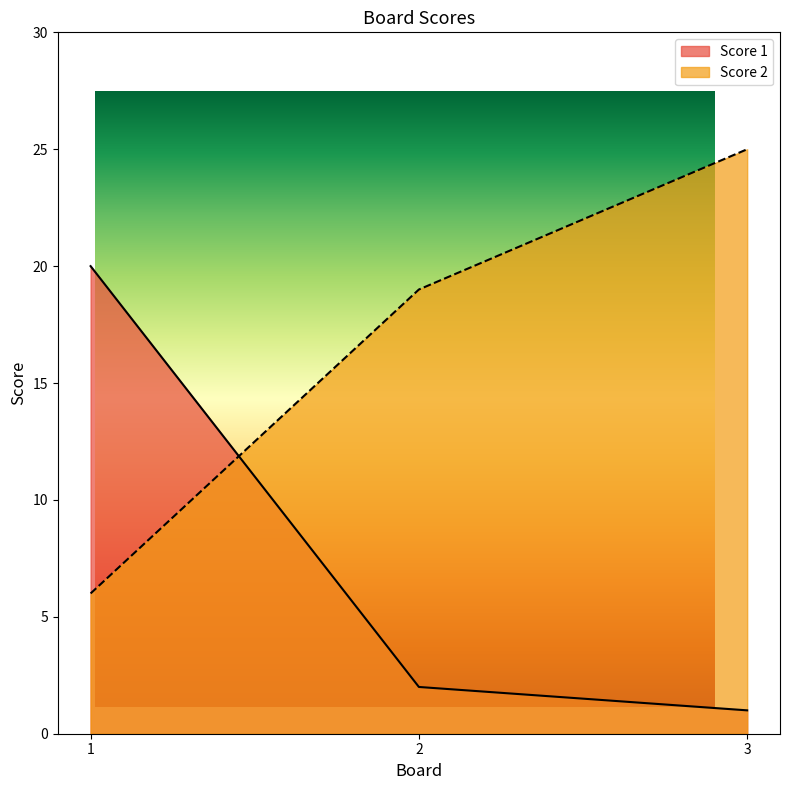

How many data points does each series have?

3